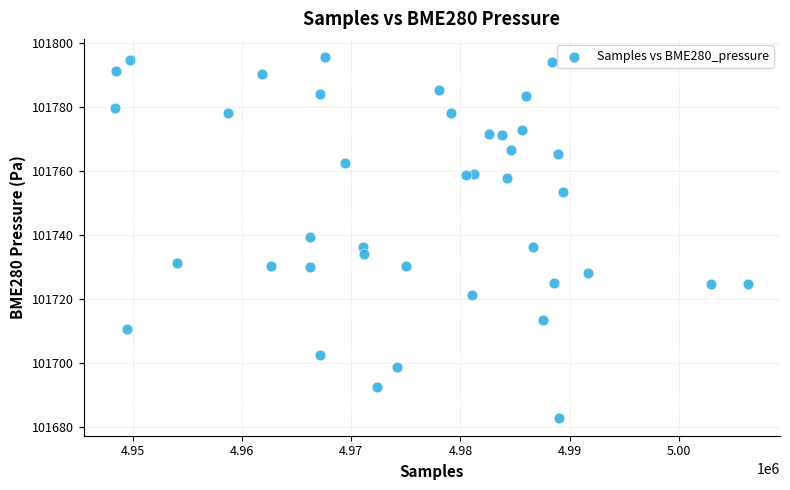

What is the range of Y values (max minus min)?

112.8